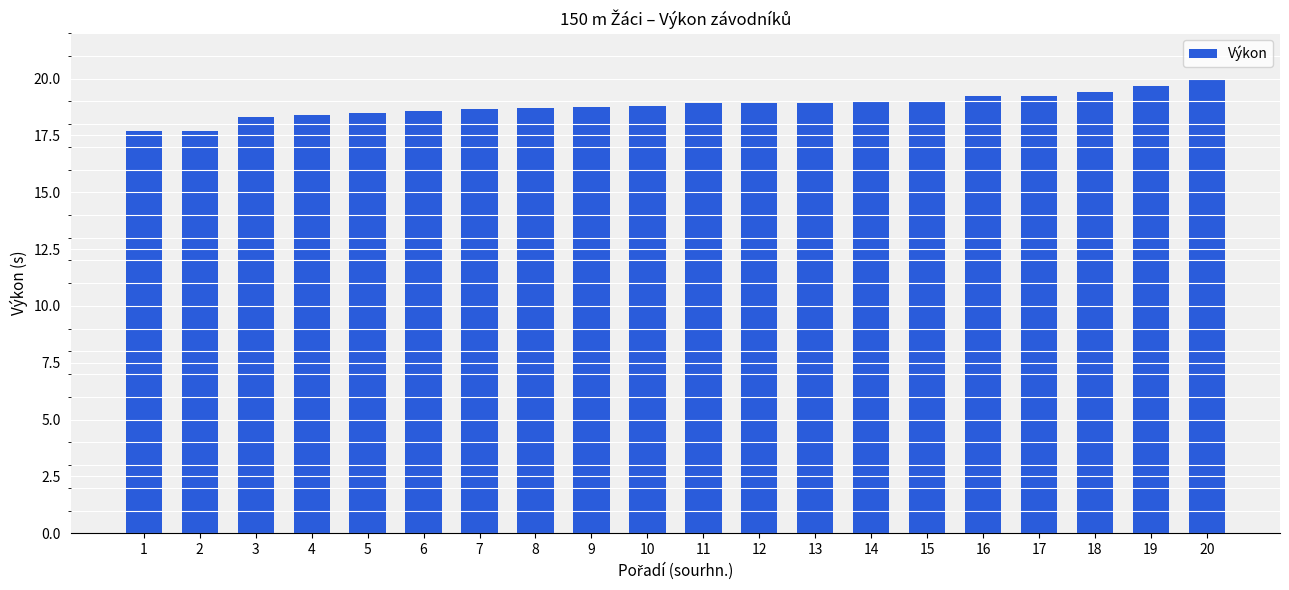

What is the difference between the second highest and minimum values?

2.0